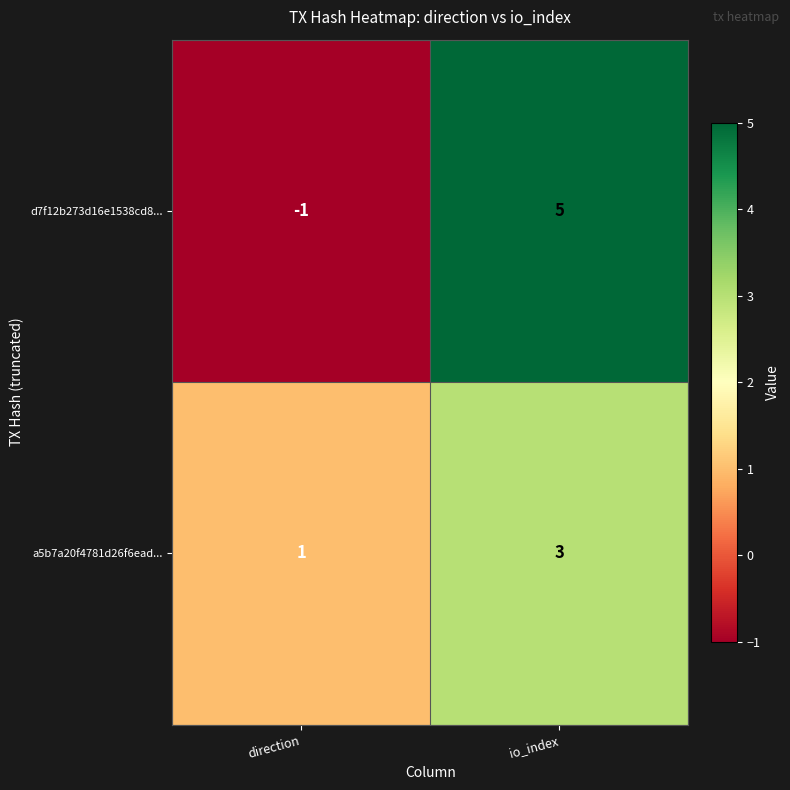

How many values in the a5b7a20f4781d26f6ead... series are below 3?

1